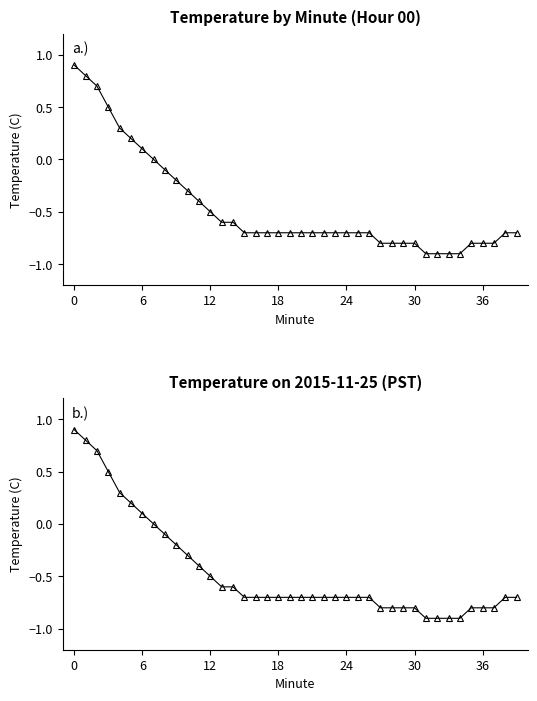

Is it true that the value at 36 is 0.5?

False